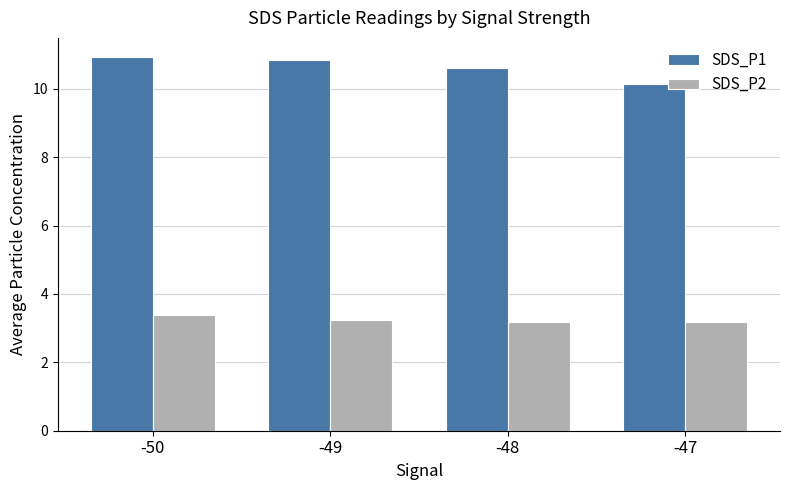

Which series has the largest total across all categories?

SDS_P1